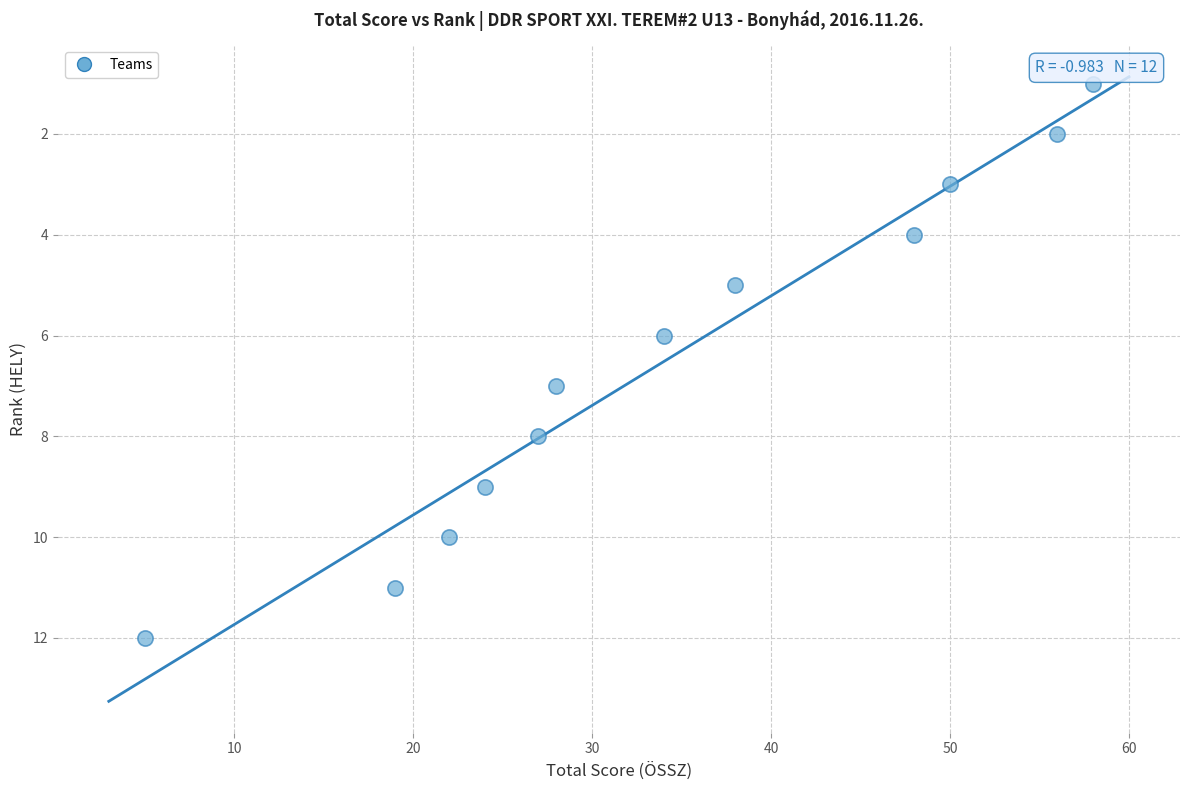

What is the average X value?

34